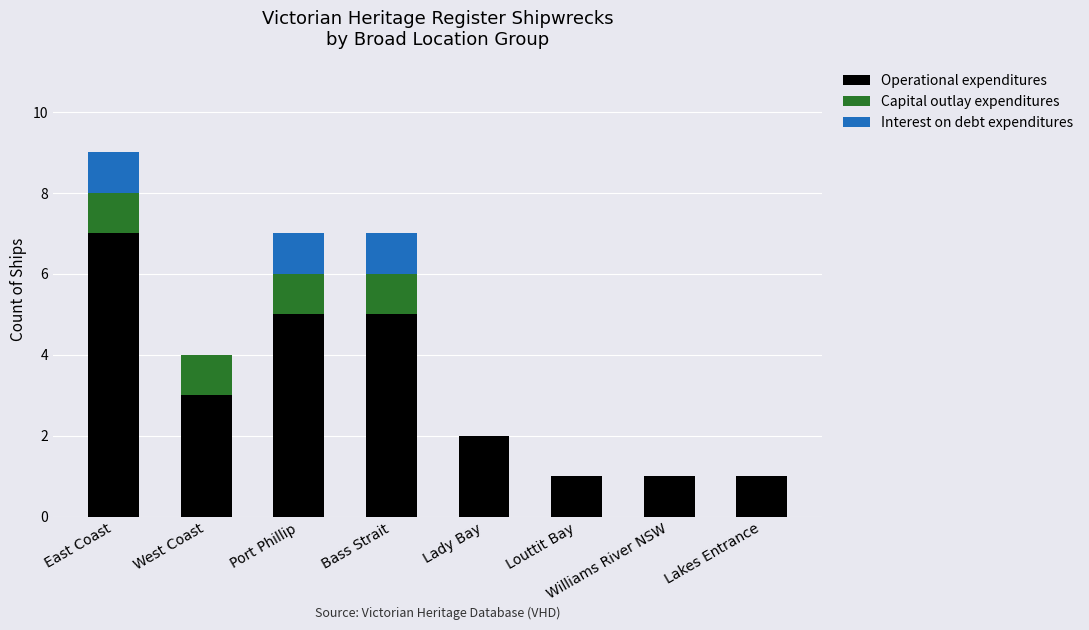

What is the highest value of the Operational expenditures series?

7